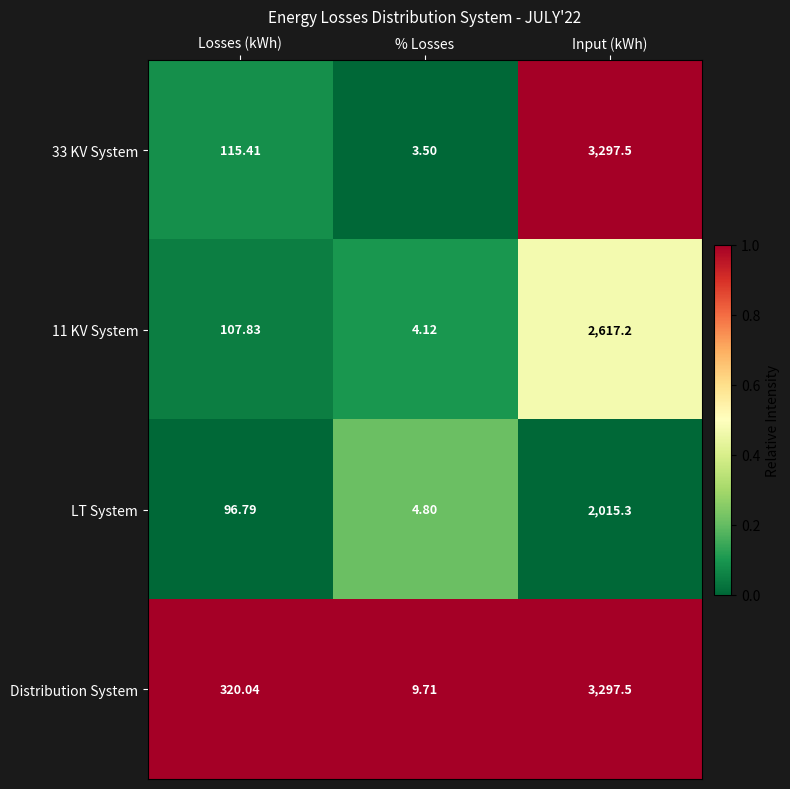

Count the number of categories in the chart.

3